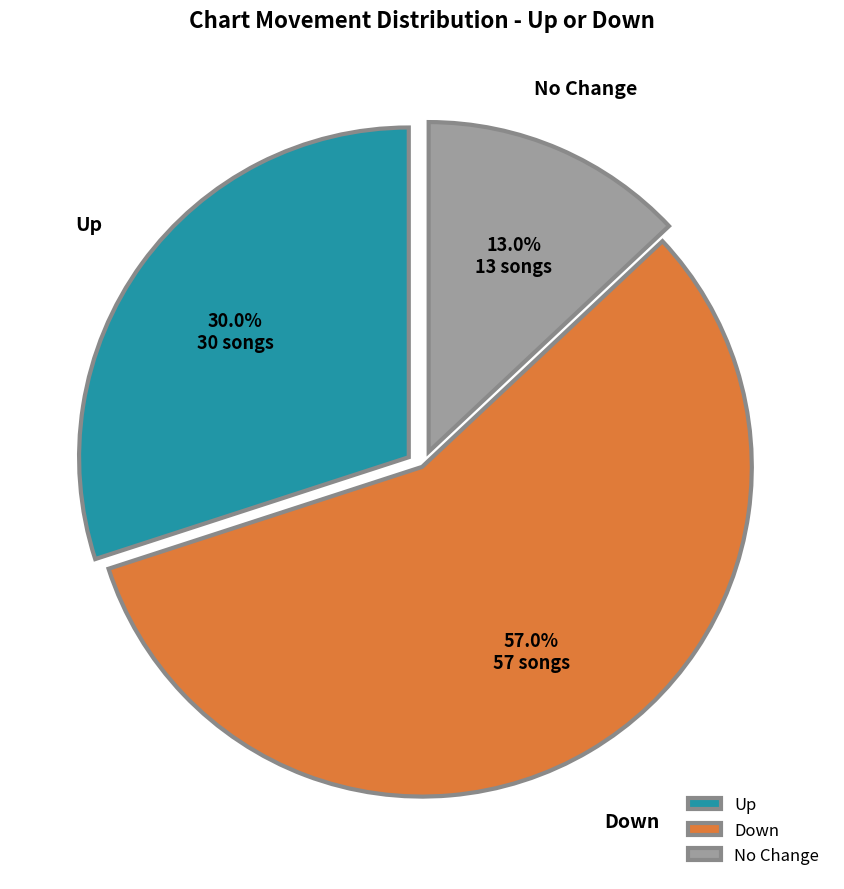

Which category has the biggest portion of the pie?

Down